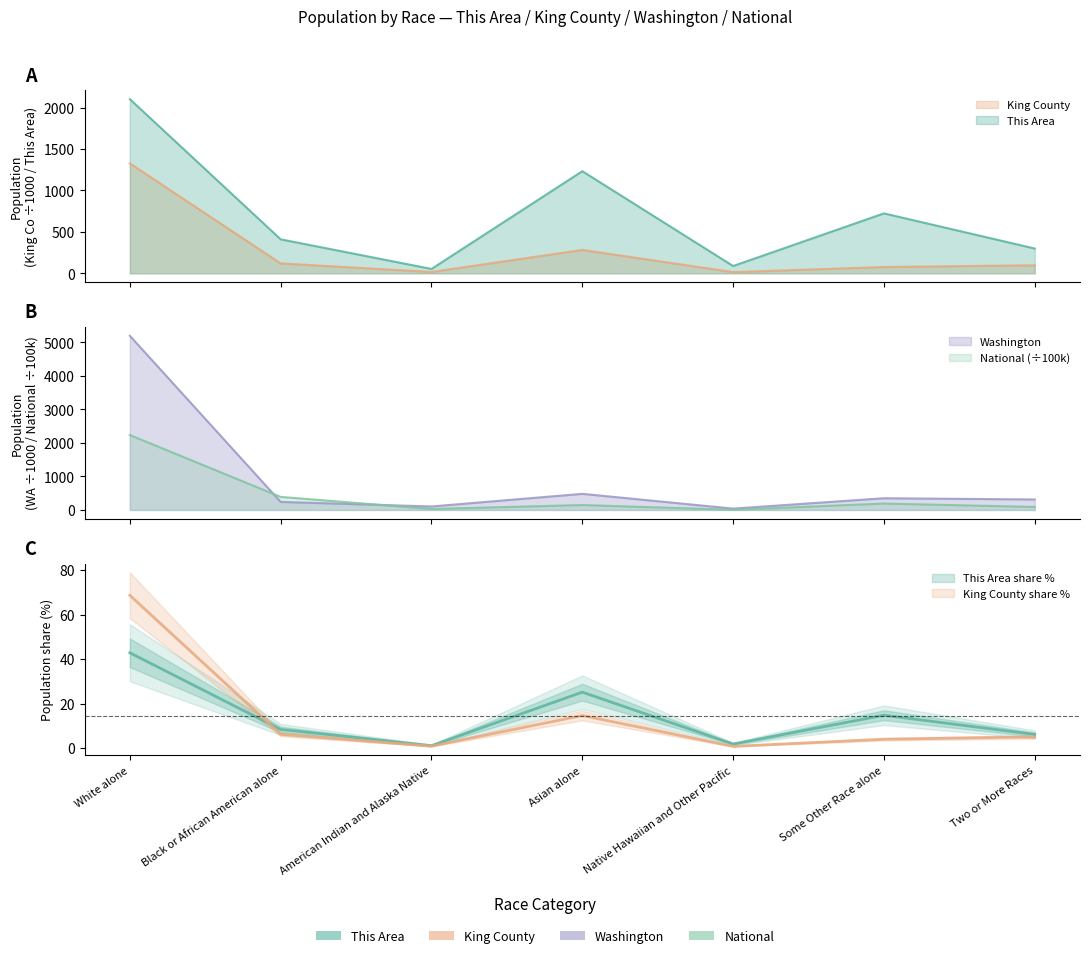

Which has a higher value, Native Hawaiian and Other Pacific or Some Other Race alone?

Some Other Race alone